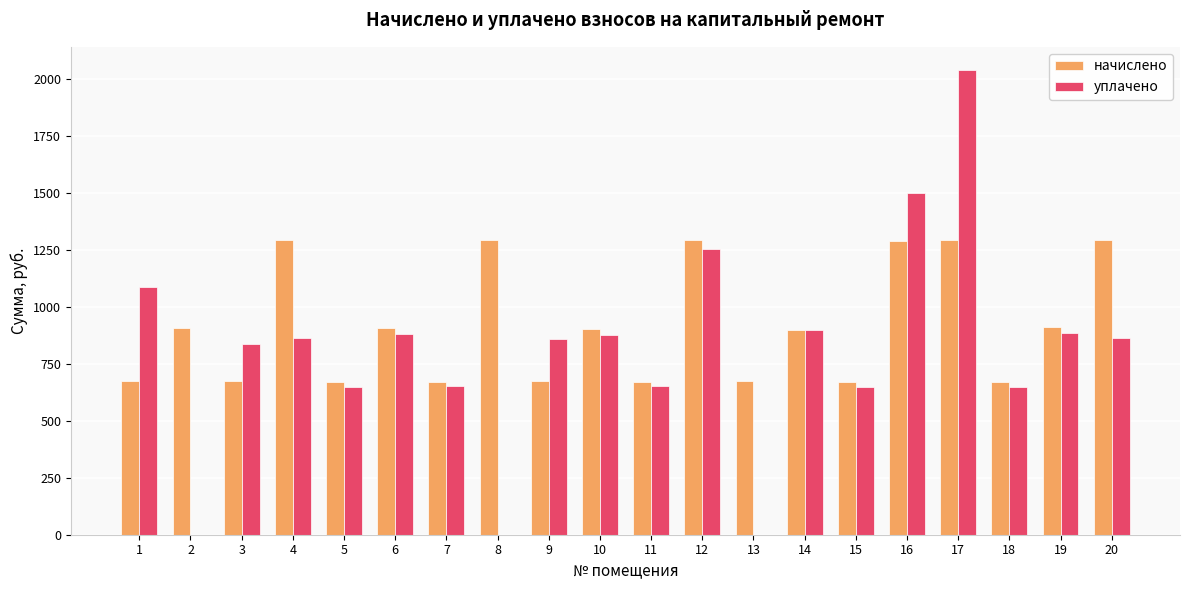

What is the sum of the начислено values at 17 and 9?

1970.8